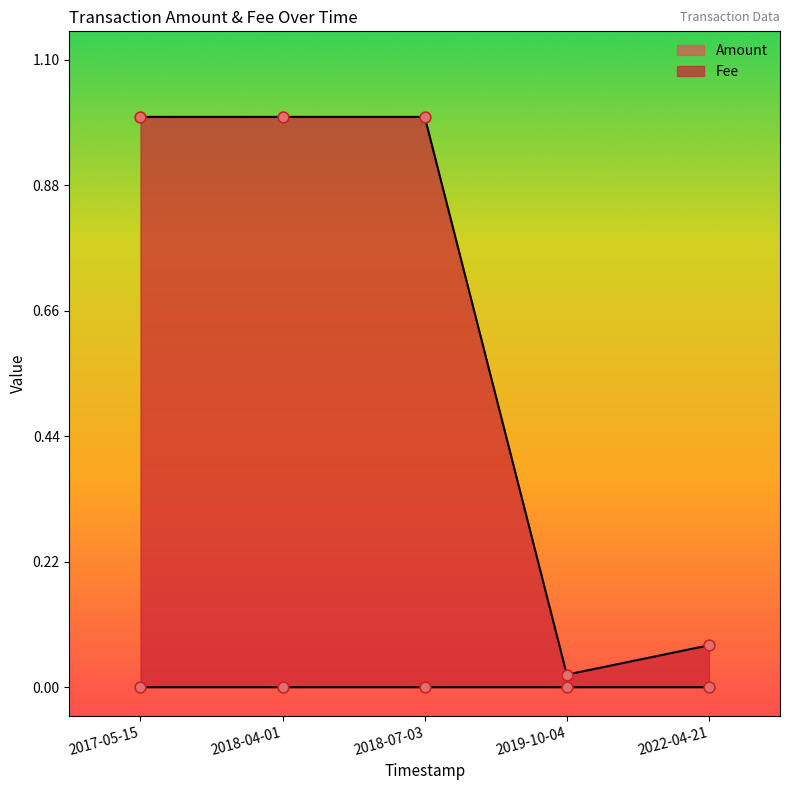

Is the value of Amount at 2018-07-03 greater than the value of Fee at 2022-04-21?

No